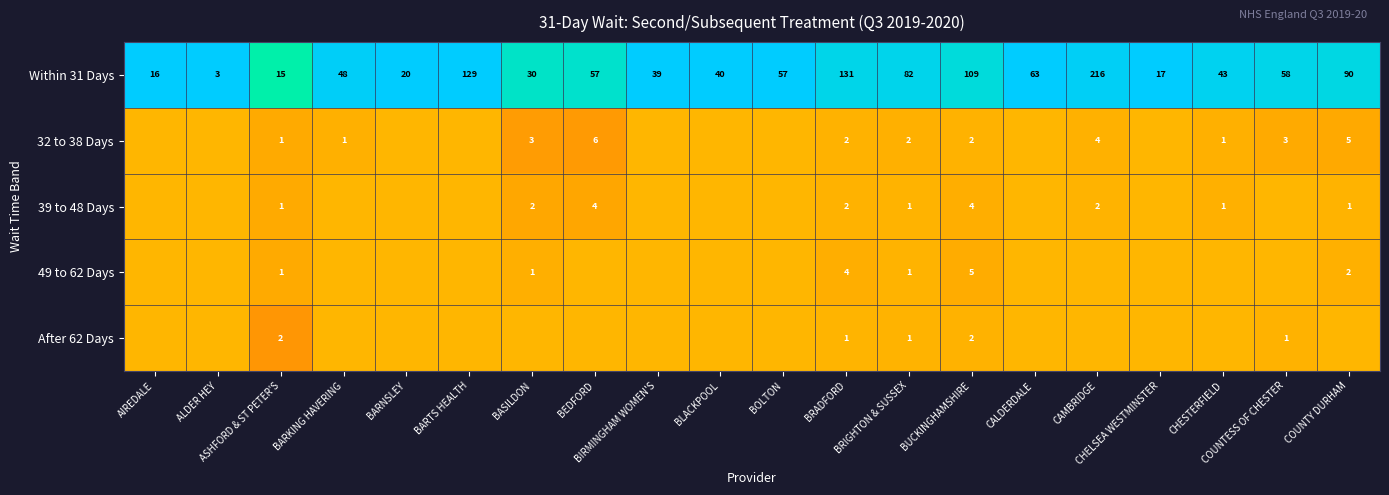

What is the highest value of the Within 31 Days series?

216